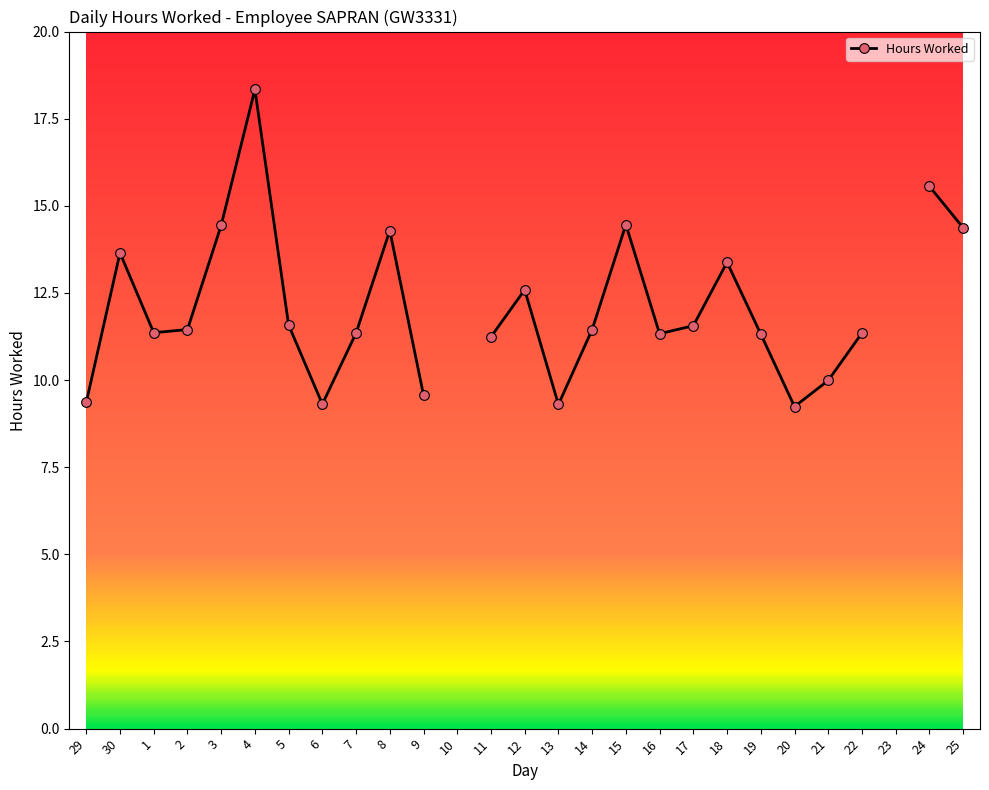

True or false: there are more than 2 points higher than both neighbors.

True